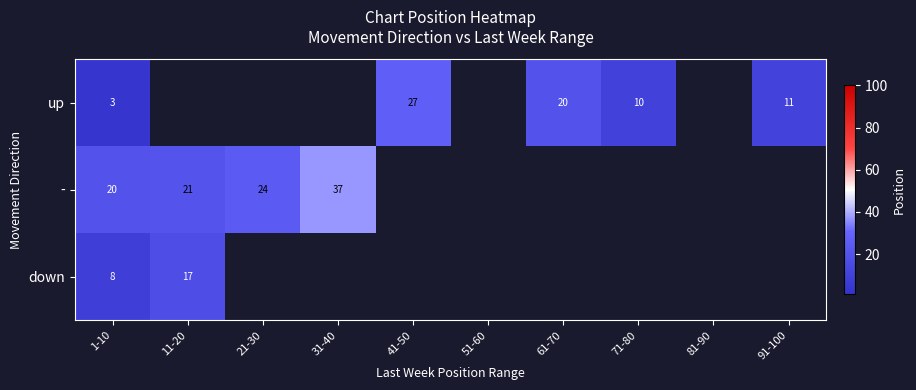

Is the value of - at 21-30 greater than the value of down at 1-10?

Yes